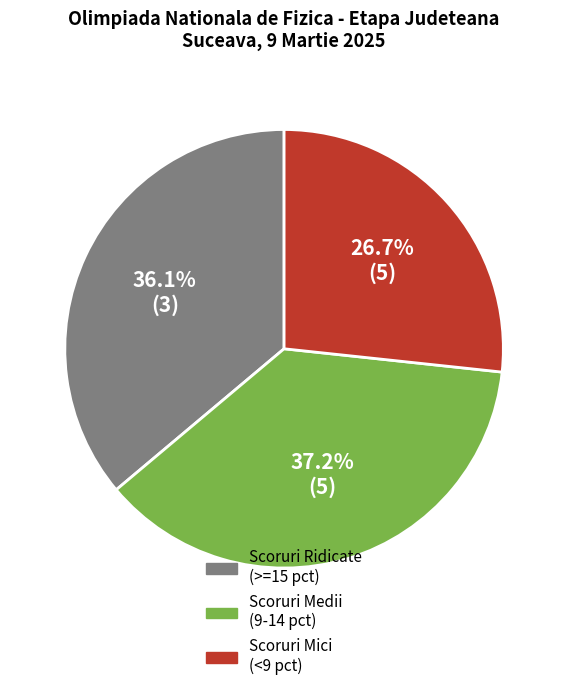

Is there any slice that represents more than half of the pie?

No